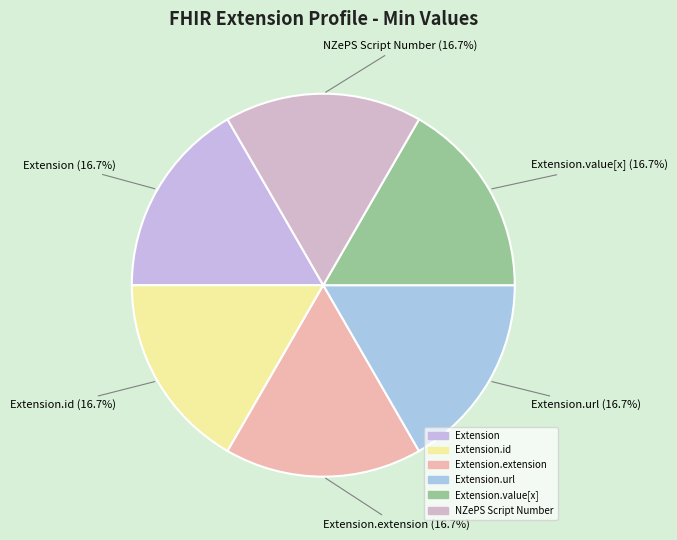

Does any single category account for the majority?

No